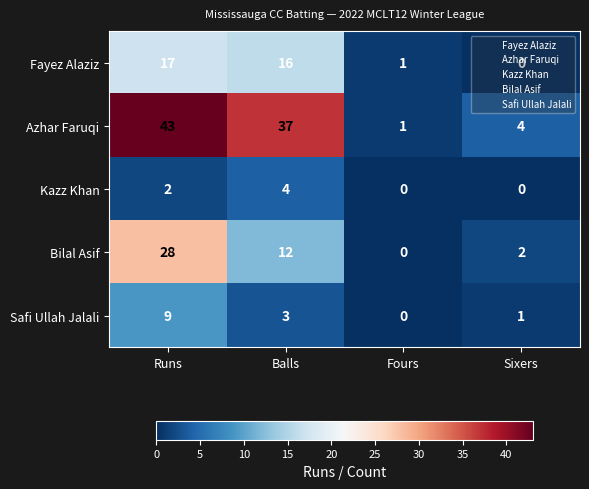

At which category does the chart reach its peak across all series?

Runs